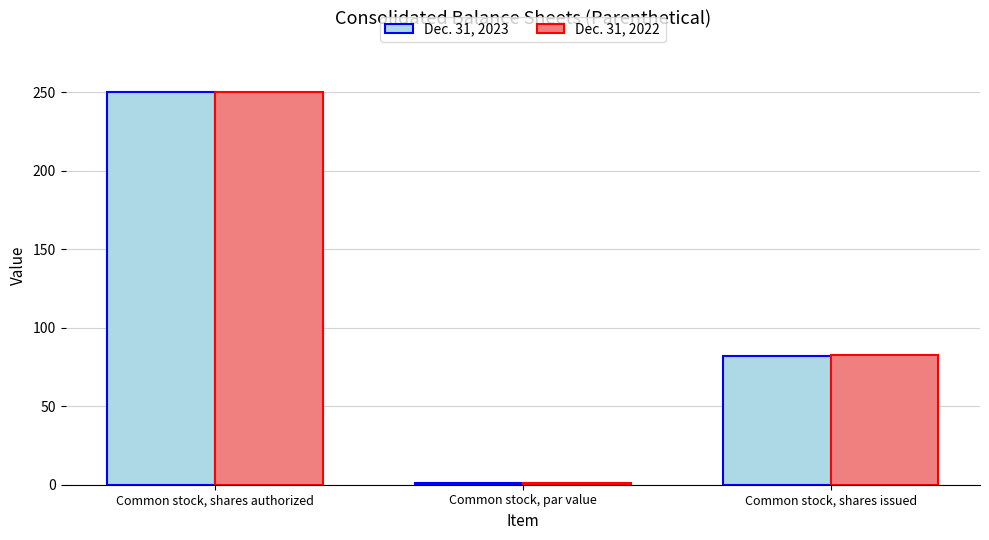

Rank the categories by Dec. 31, 2023 value from highest to lowest.

Common stock, shares authorized, Common stock, shares issued, Common stock, par value